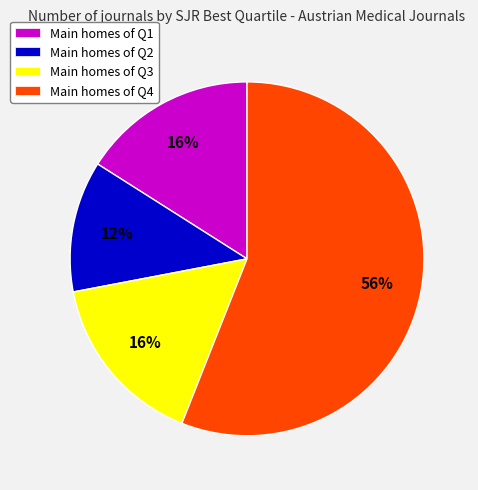

To the nearest percent, what is the difference between the largest and smallest slice percentages?

44%